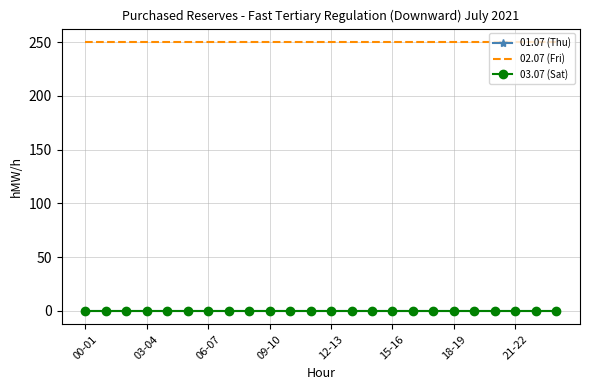

What are all the series names shown in the legend?

01.07 (Thu), 02.07 (Fri), 03.07 (Sat)